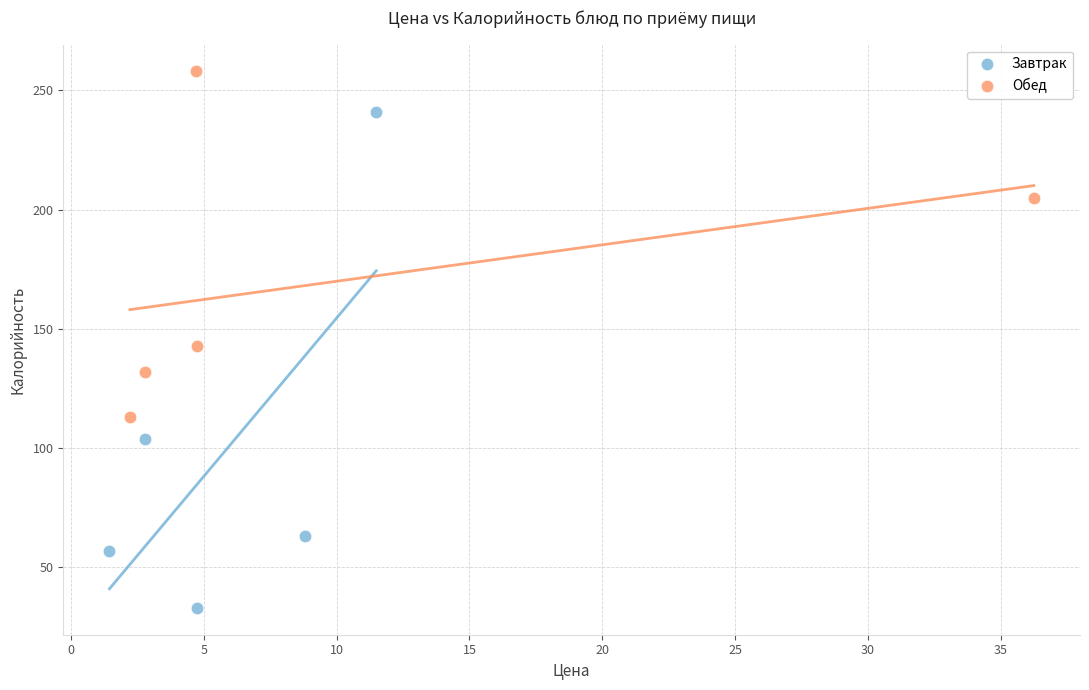

Which series contains the lowest Y value?

Завтрак